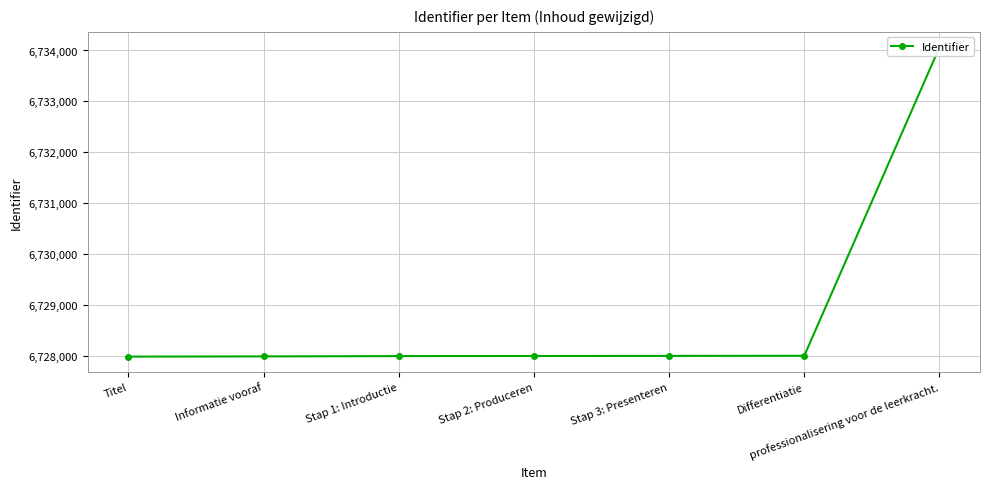

What is the smallest value displayed?

6727990